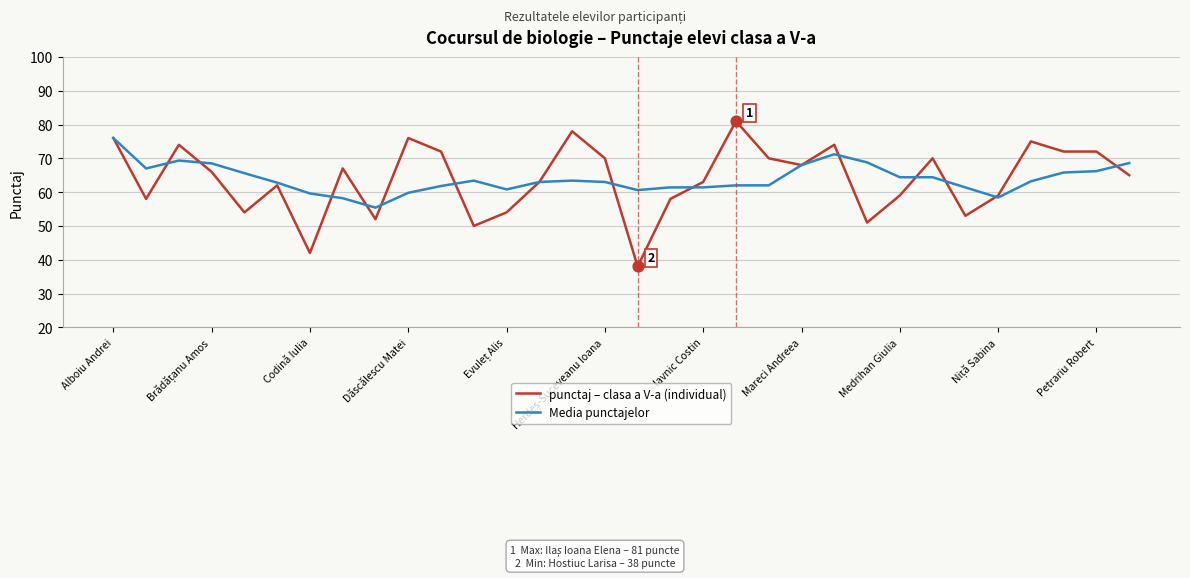

Rank the series by their maximum value, from lowest to highest.

Media punctajelor, punctaj – clasa a V-a (individual)